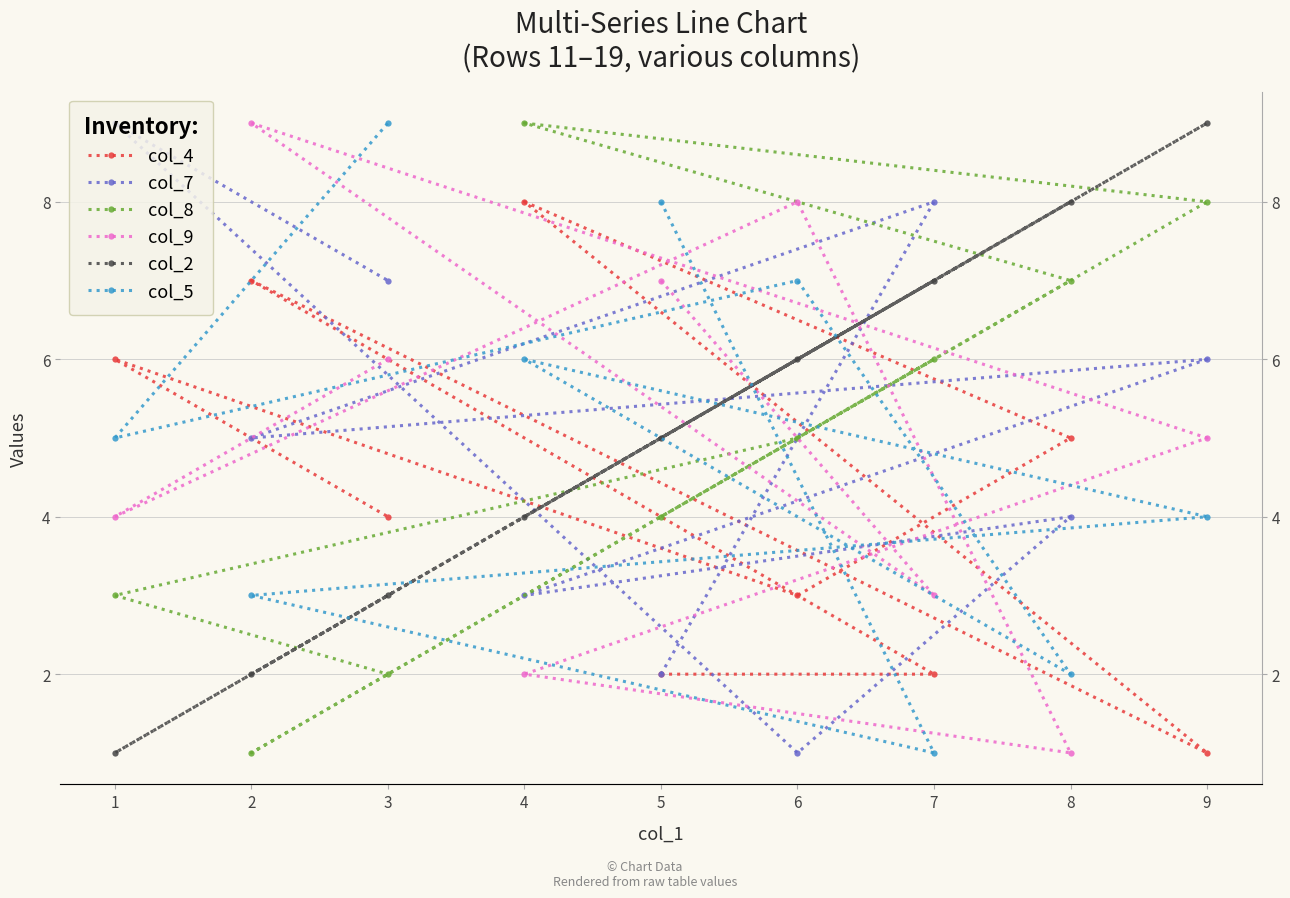

What is the maximum value for col_2?

9